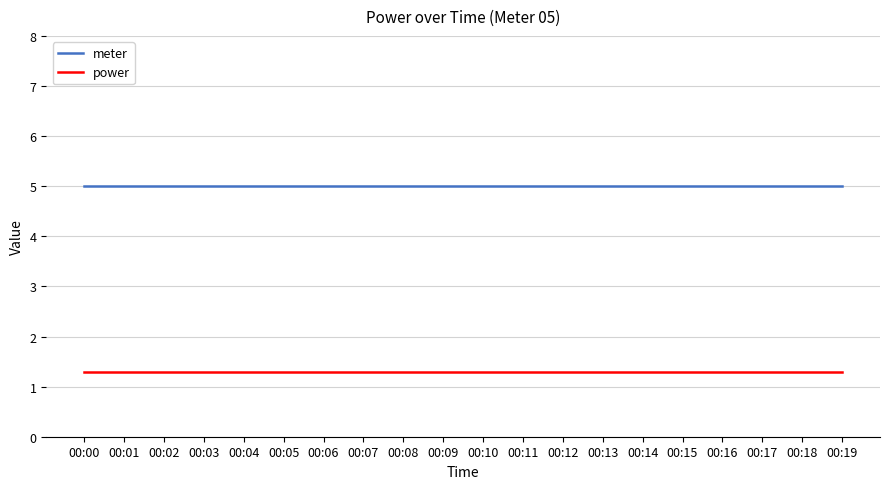

True or false: meter has a value of 5.0 at 00:10.

True